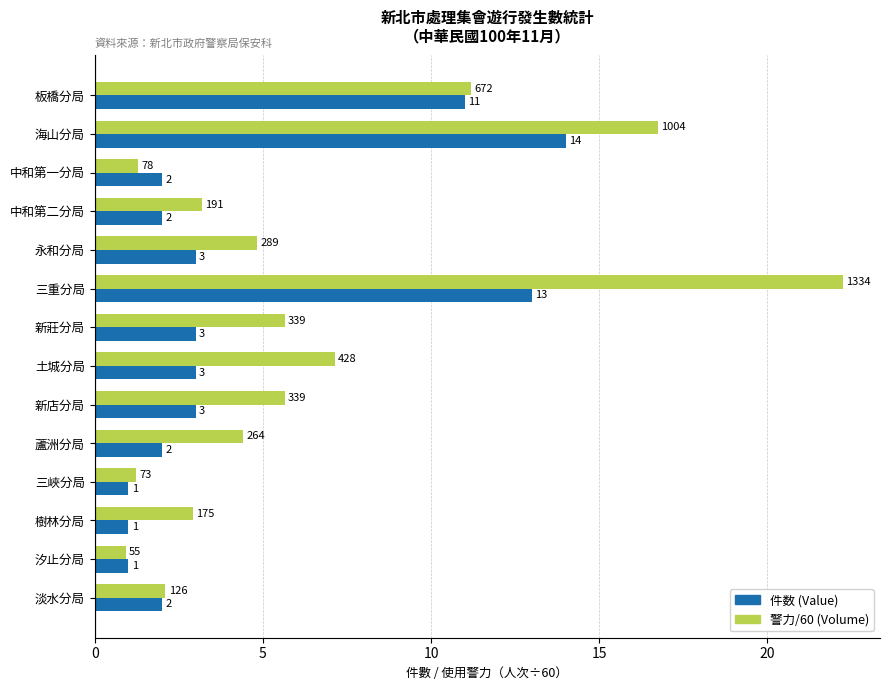

At which label does 件数 (Value) reach its peak?

海山分局